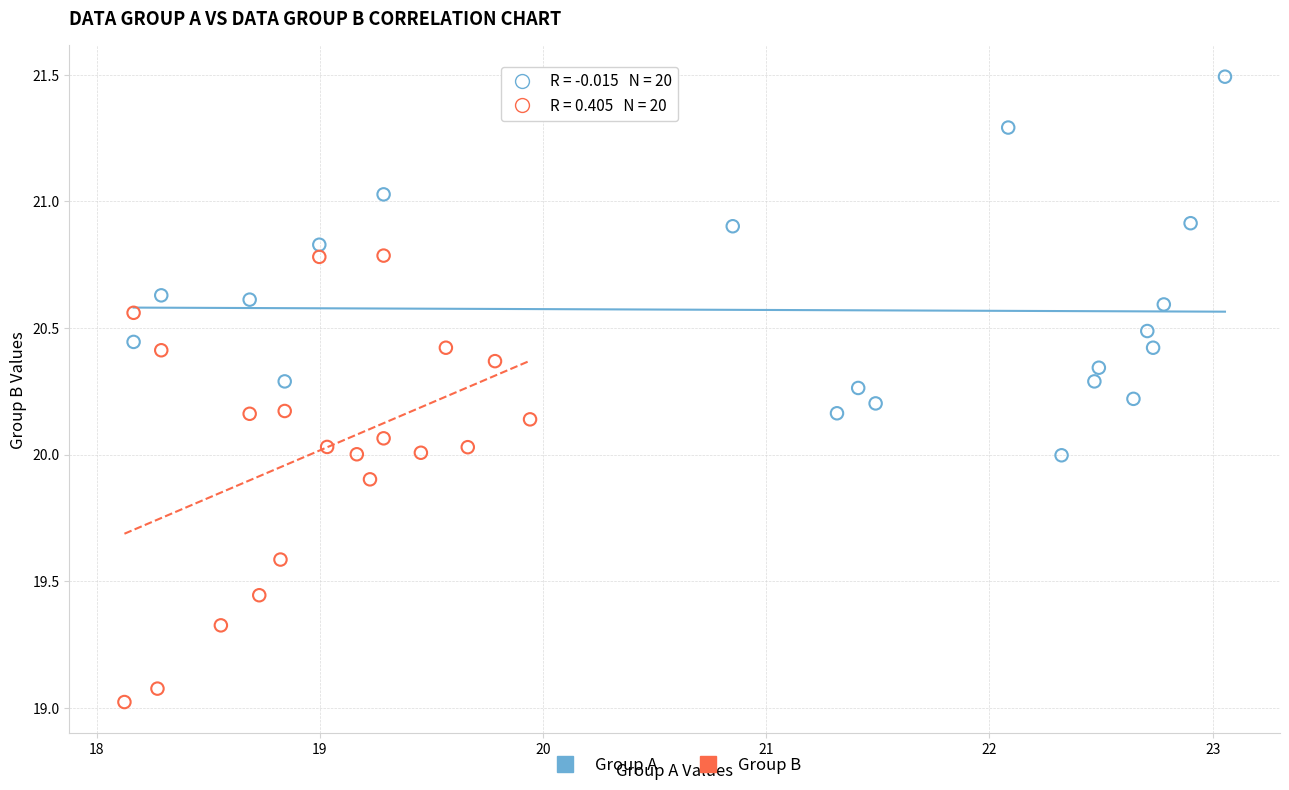

Which series contains the highest Y value?

Group A